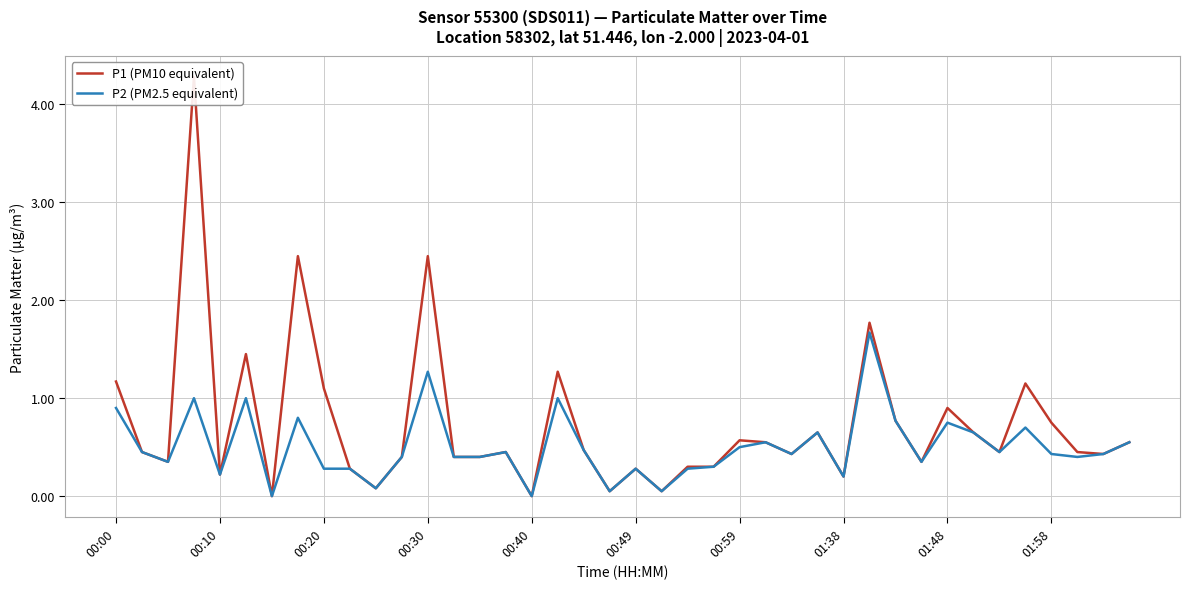

True or false: P2 (PM2.5 equivalent) has more than 0 interior local peaks.

True